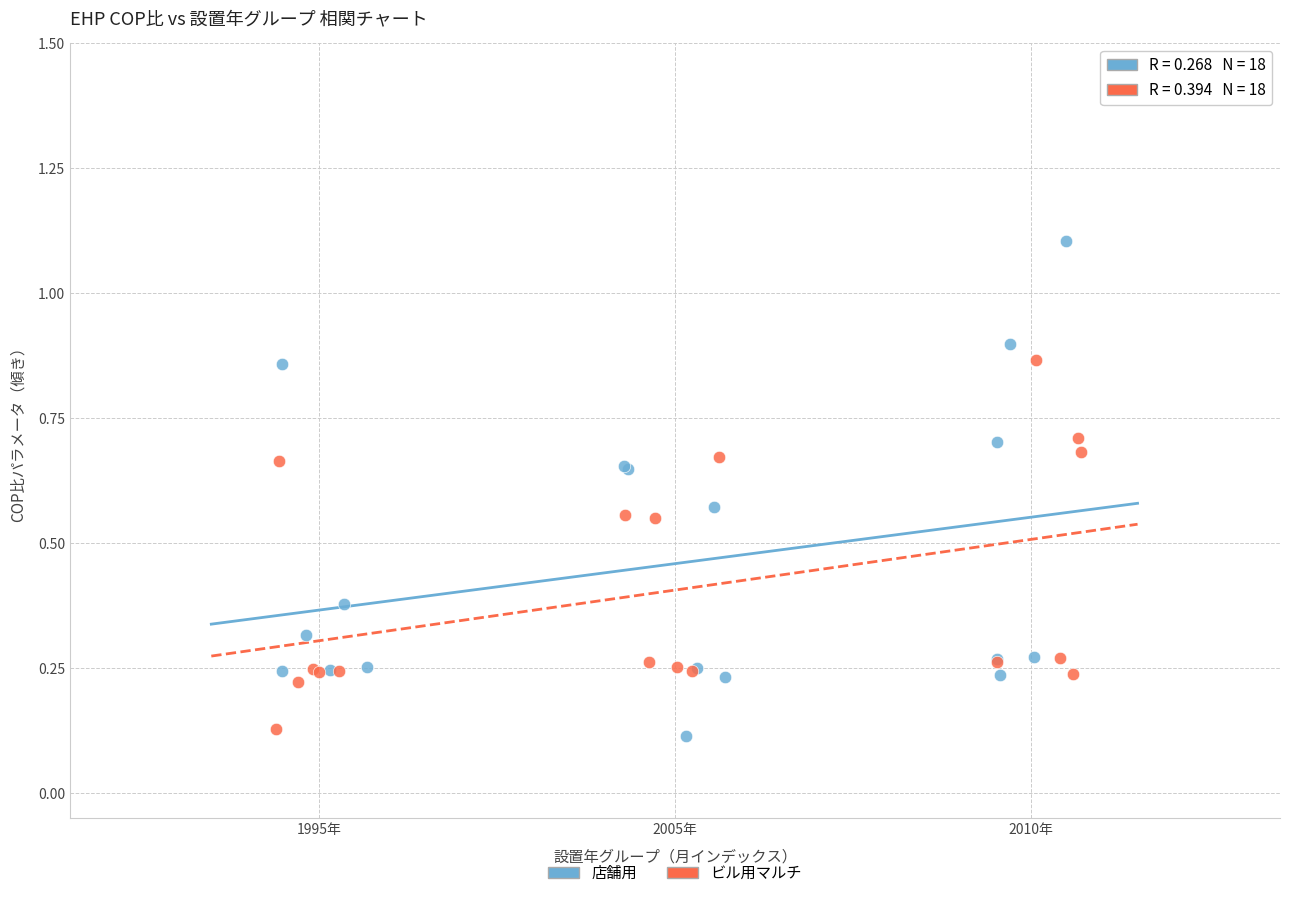

Which series has the widest spread of Y values?

店舗用